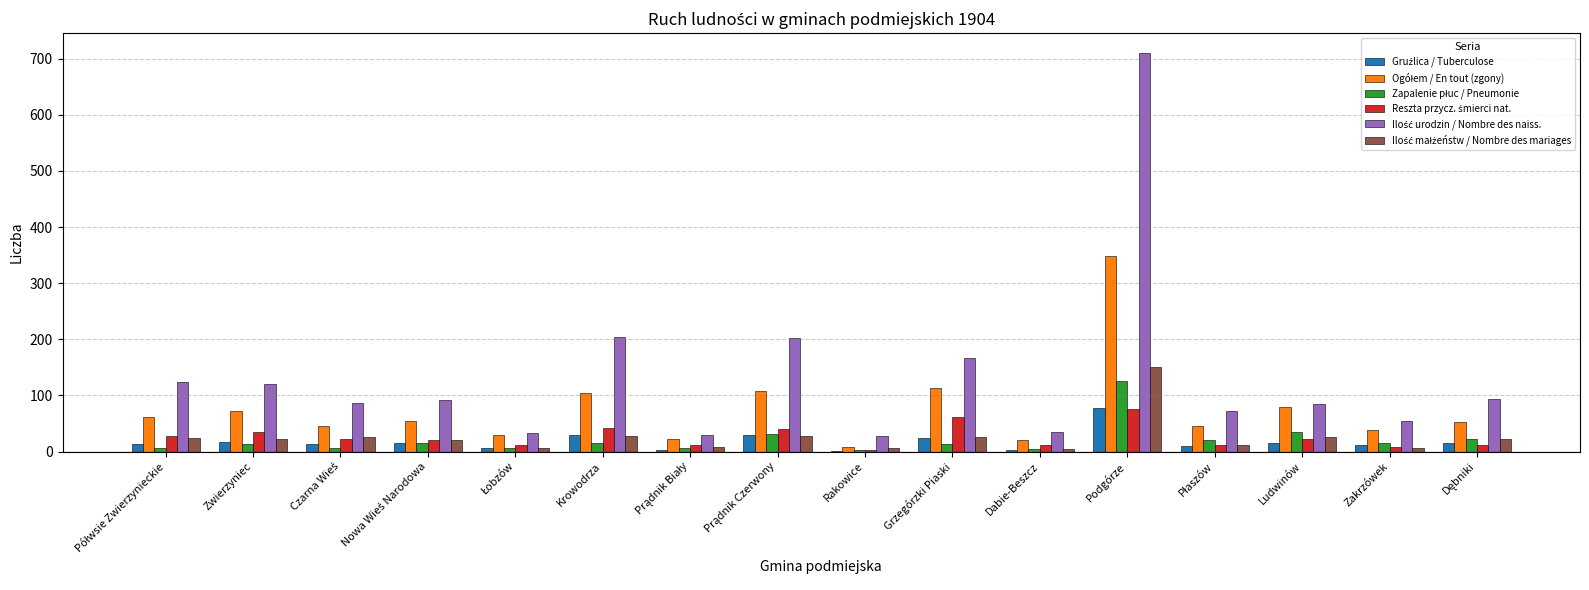

Which label corresponds to the largest value in the chart?

Podgórze